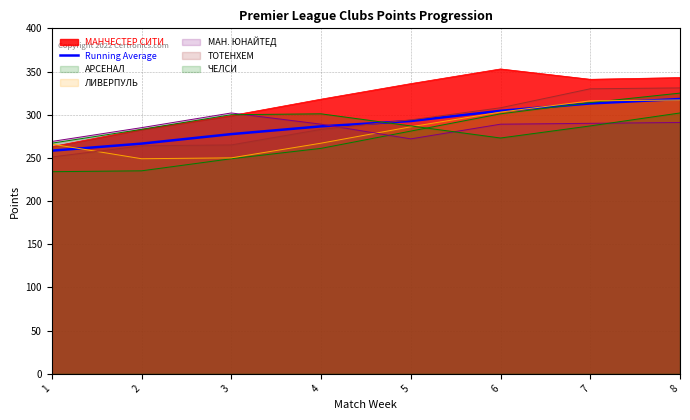

How many lines are shown in the chart?

7